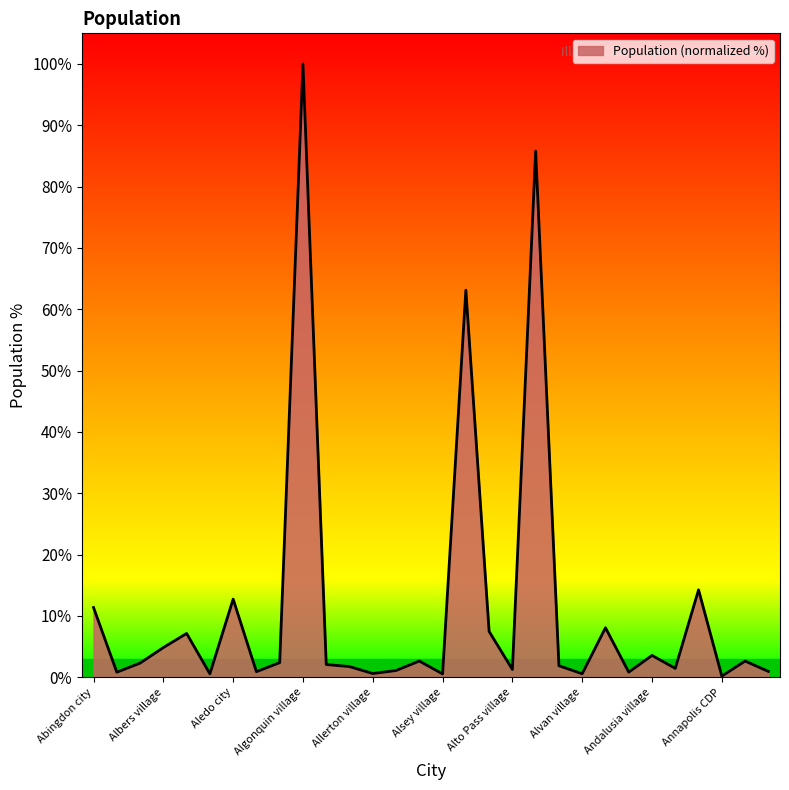

What is the maximum value shown in the chart?

100.0